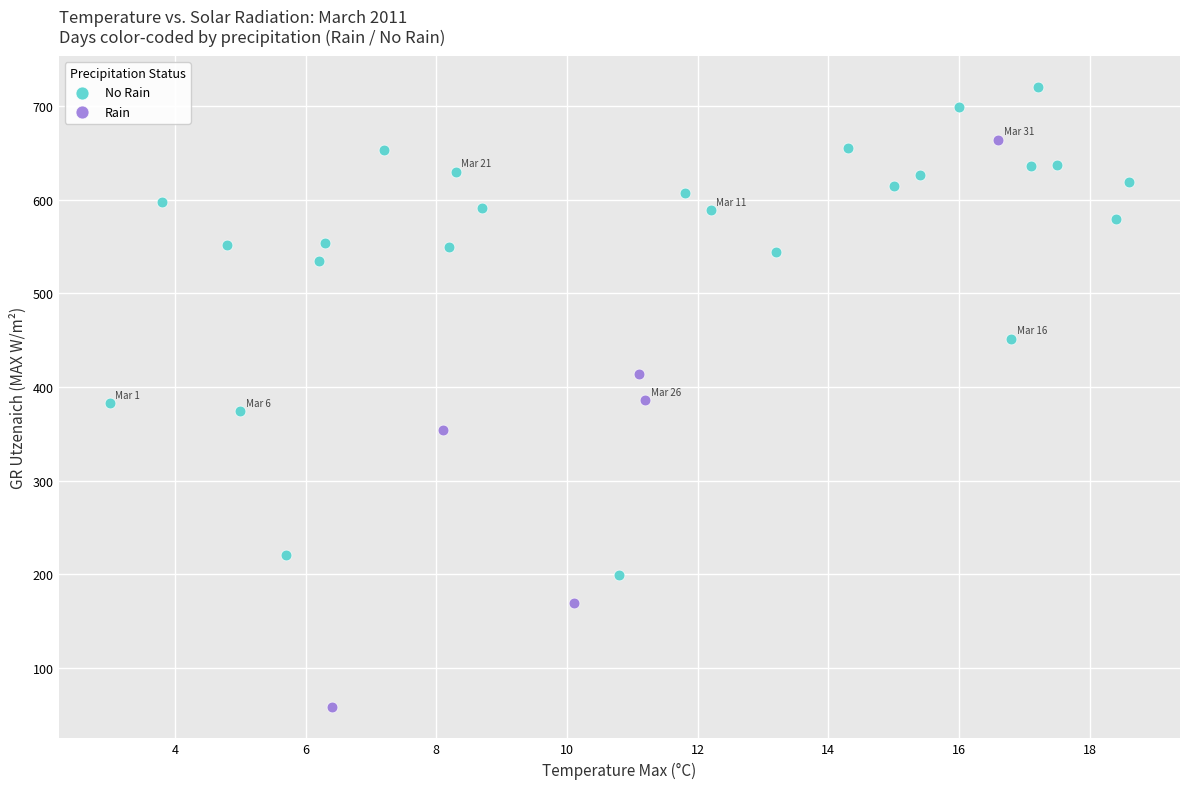

What are all the series names shown in the legend?

No Rain, Rain